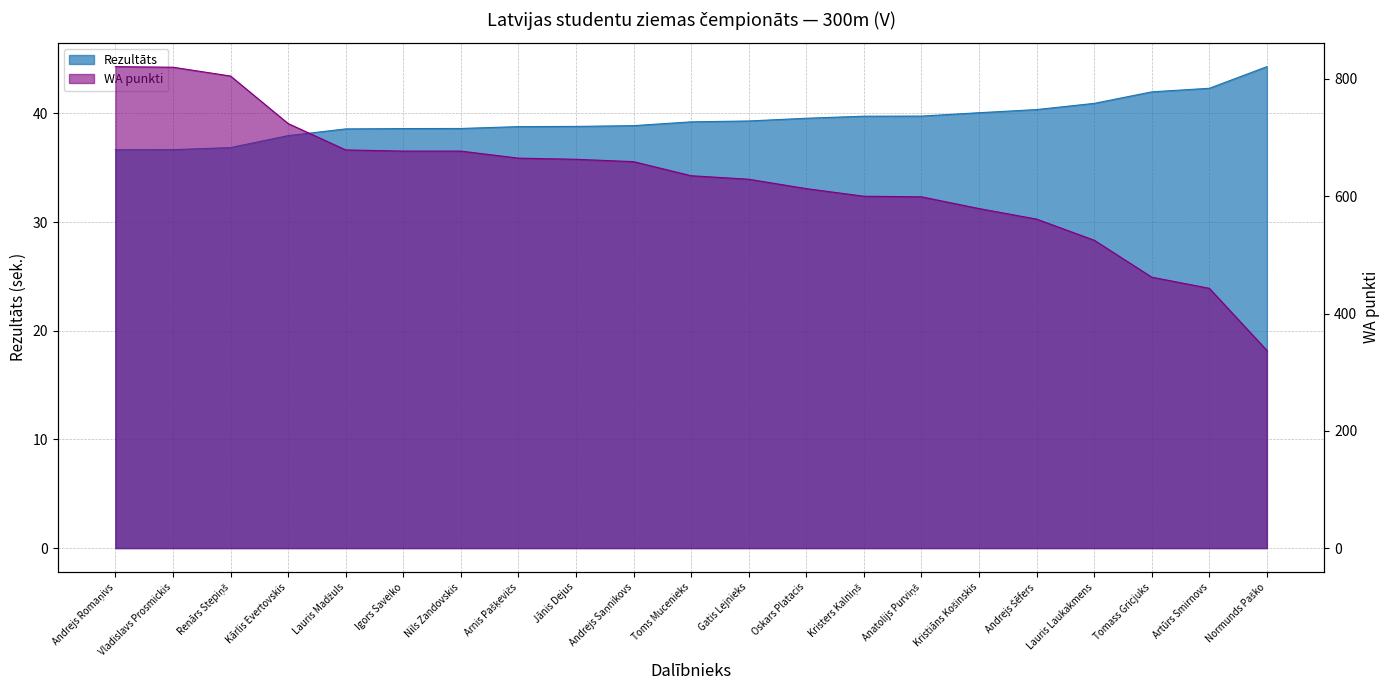

List the labels in order of Rezultāts value, smallest first.

Andrejs Romaņivs, Vladislavs Prosmickis, Renārs Stepiņš, Kārlis Evertovskis, Lauris Madžuls, Igors Saveiko, Nils Zandovskis, Arnis Pašķevičs, Jānis Dejus, Andrejs Saņnikovs, Toms Mucenieks, Gatis Lejnieks, Oskars Platacis, Kristers Kalniņš, Anatolijs Purviņš, Kristiāns Košinskis, Andrejs Šēfers, Lauris Laukakmens, Tomass Gricjuks, Artūrs Smirnovs, Normunds Paško